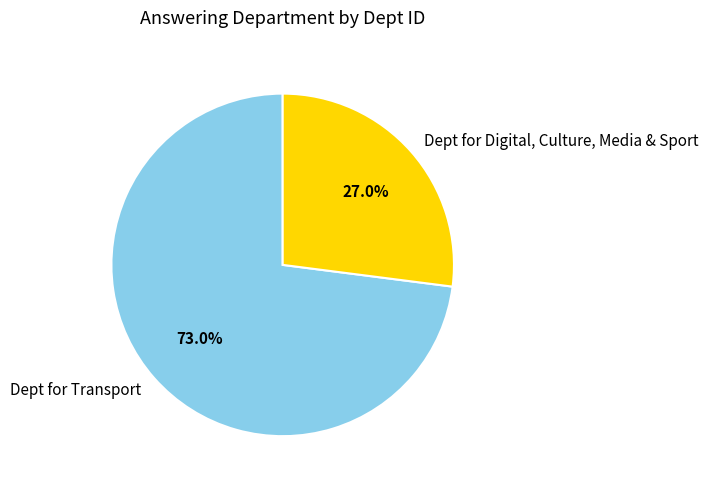

Which category has the biggest portion of the pie?

Dept for Transport